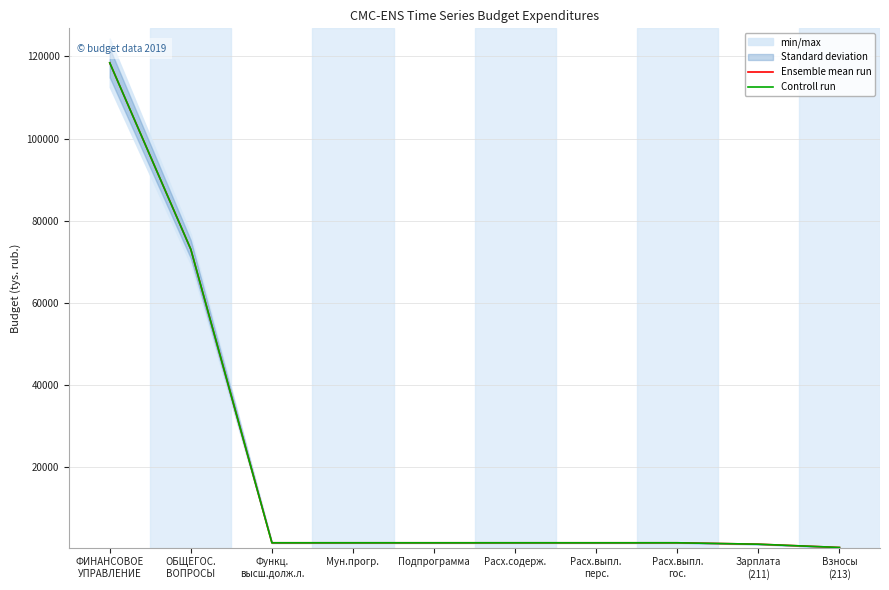

Reading left to right, transcribe all the data shown in this chart.

Ensemble mean run: ФИНАНСОВОЕ
УПРАВЛЕНИЕ=118440.4	ОБЩЕГОС.
ВОПРОСЫ=72998.6	Функц.
высш.долж.л.=1490.3	Мун.прогр.=1490.3	Подпрограмма=1490.3	Расх.содерж.=1490.3	Расх.выпл.
перс.=1490.3	Расх.выпл.
гос.=1490.3	Зарплата
(211)=1144.6	Взносы
(213)=345.7
Controll run: ФИНАНСОВОЕ
УПРАВЛЕНИЕ=118440.4	ОБЩЕГОС.
ВОПРОСЫ=72998.6	Функц.
высш.долж.л.=1490.3	Мун.прогр.=1490.3	Подпрограмма=1490.3	Расх.содерж.=1490.3	Расх.выпл.
перс.=1490.3	Расх.выпл.
гос.=1490.3	Зарплата
(211)=1144.6	Взносы
(213)=345.7